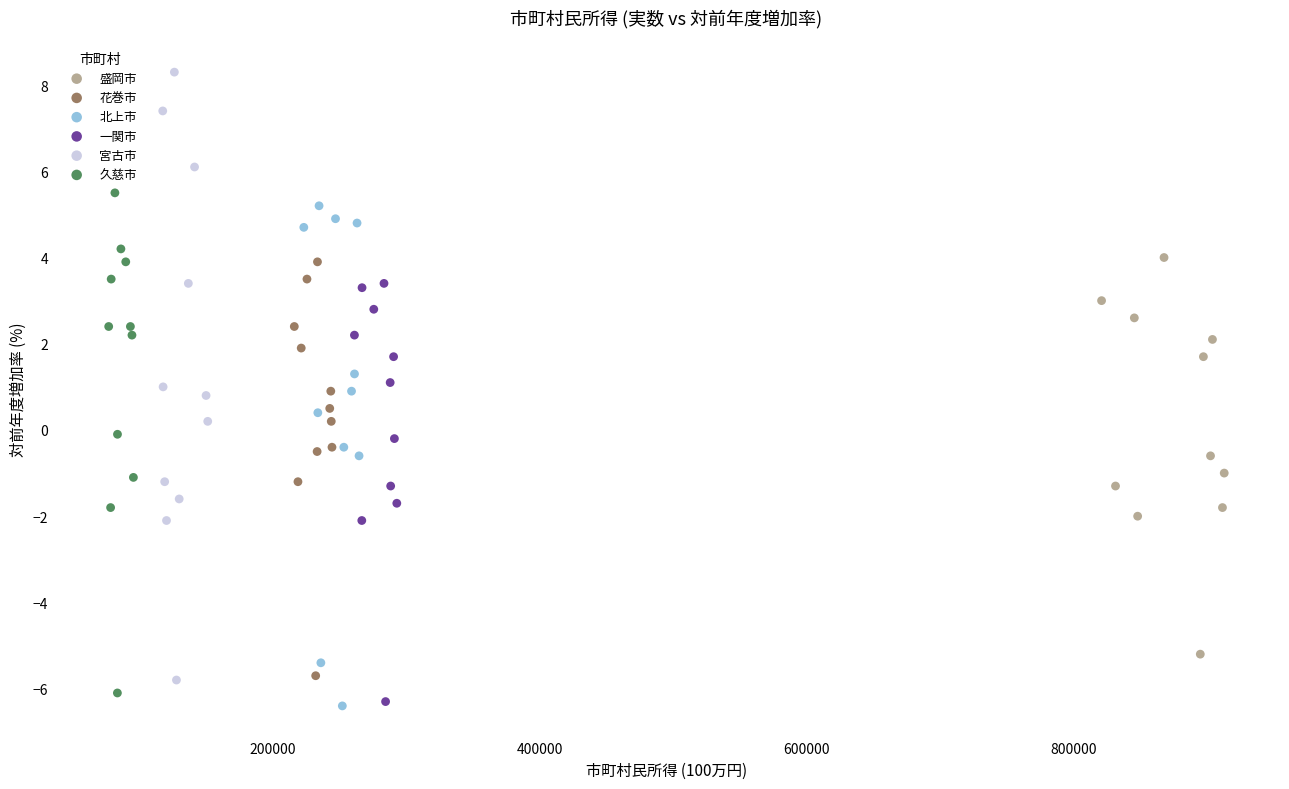

What are all the series names shown in the legend?

盛岡市, 花巻市, 北上市, 一関市, 宮古市, 久慈市